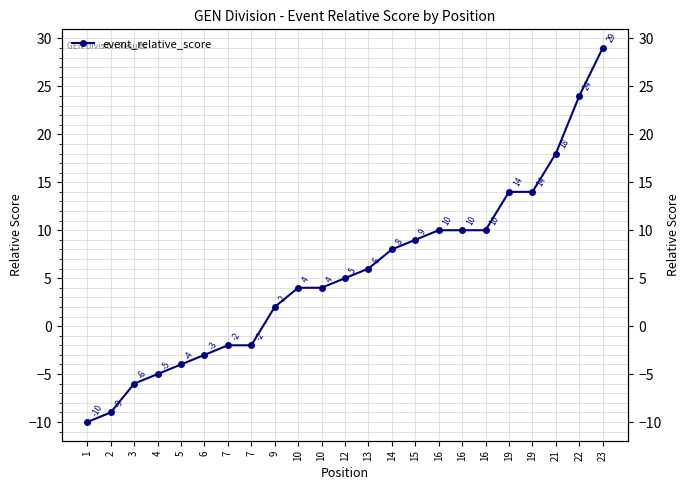

What is the sum of the values at 23 and 19?

43